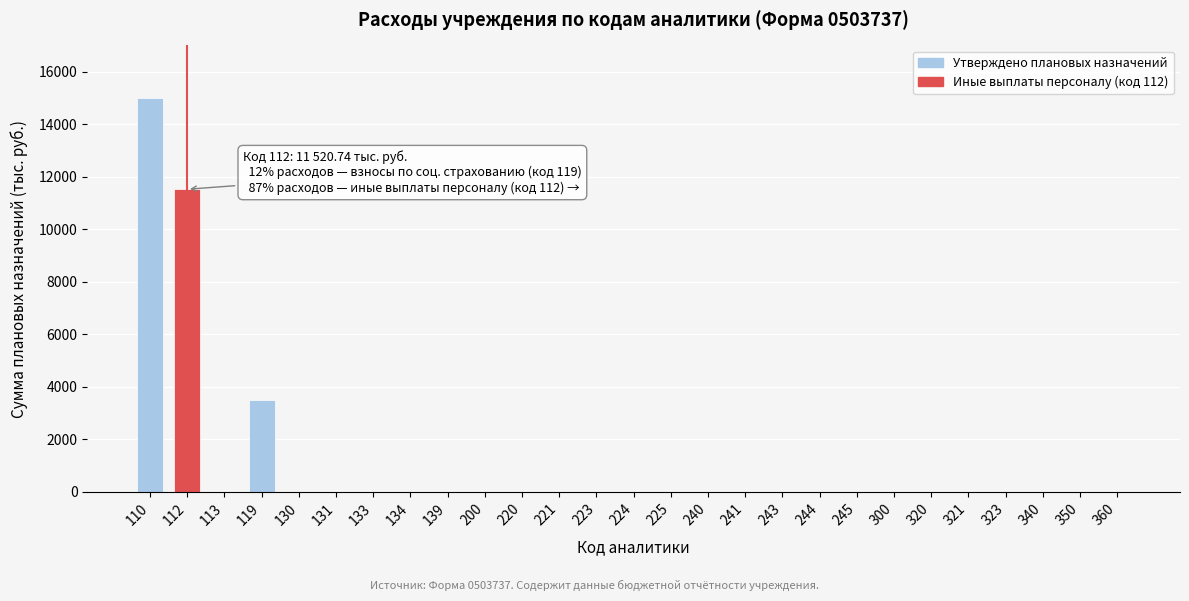

Reading right to left, extract all data points from this chart.

360=0.0	350=0.0	340=0.0	323=0.0	321=0.0	320=0.0	300=0.0	245=0.0	244=0.0	243=0.0	241=0.0	240=0.0	225=0.0	224=0.0	223=0.0	221=0.0	220=0.0	200=0.0	139=0.0	134=0.0	133=0.0	131=0.0	130=0.0	119=3479.3	113=0.0	112=11520.7	110=15000.0